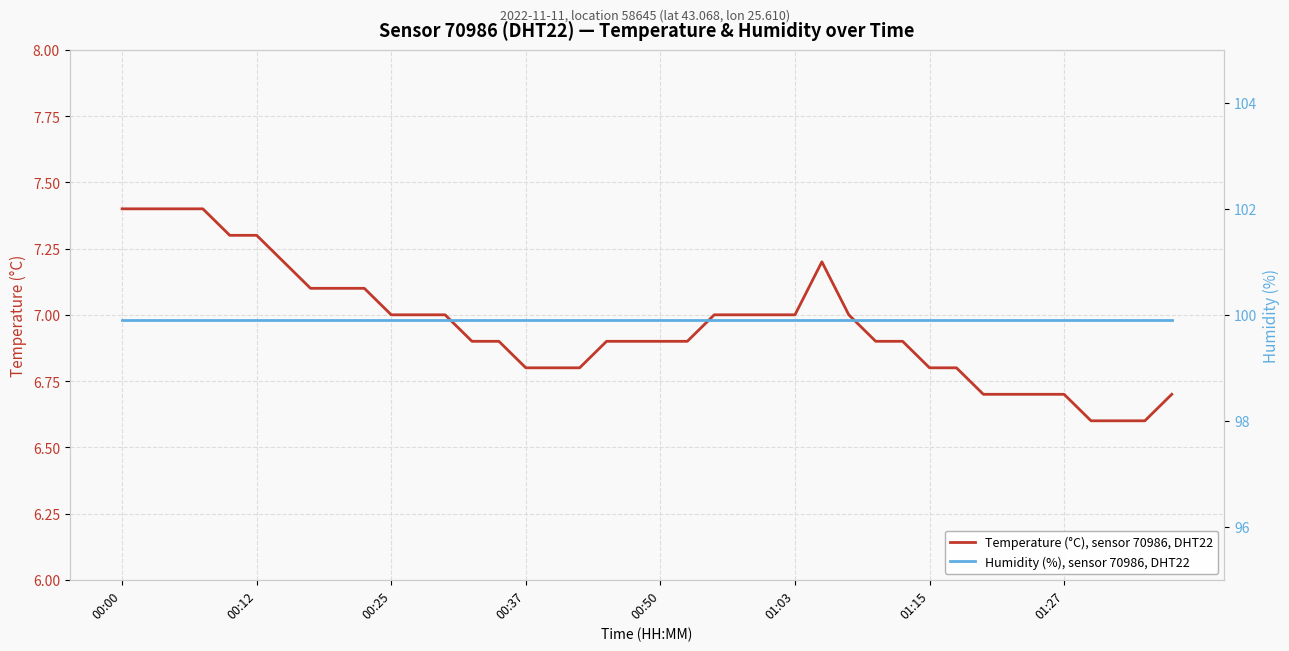

True or false: Temperature (°C), sensor 70986, DHT22 has a value of 6.9 at 00:50.

True